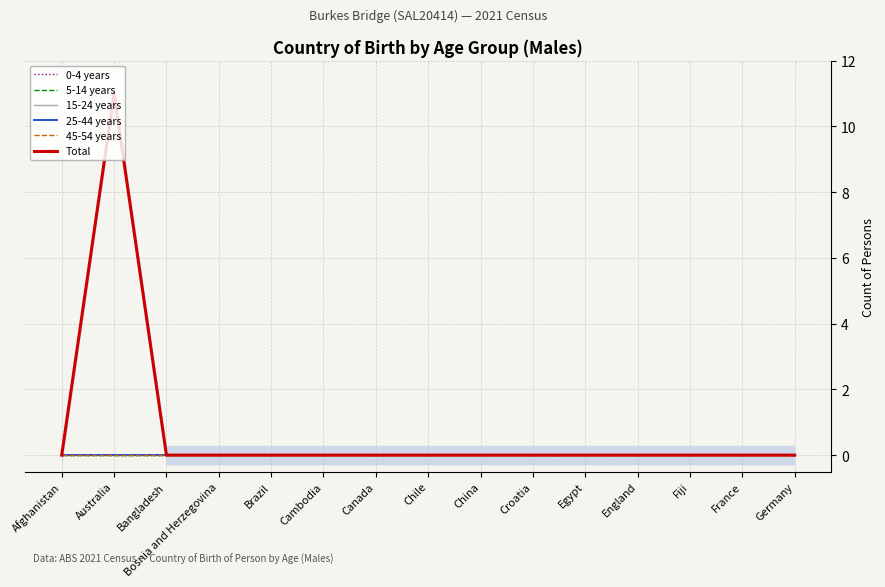

At which category does the chart reach its peak across all series?

Australia